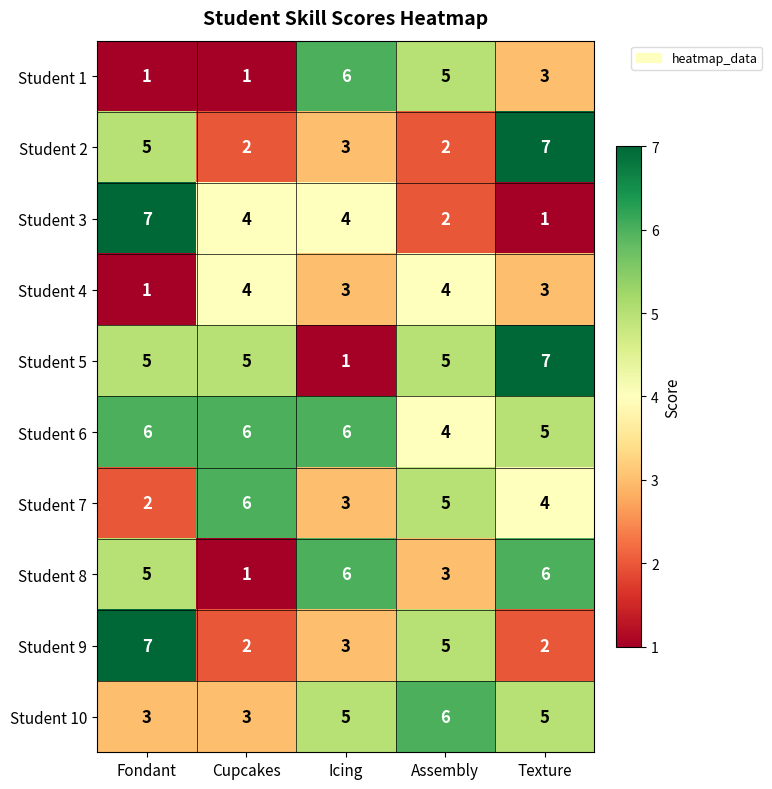

What is the difference between the highest and lowest values at Fondant?

6